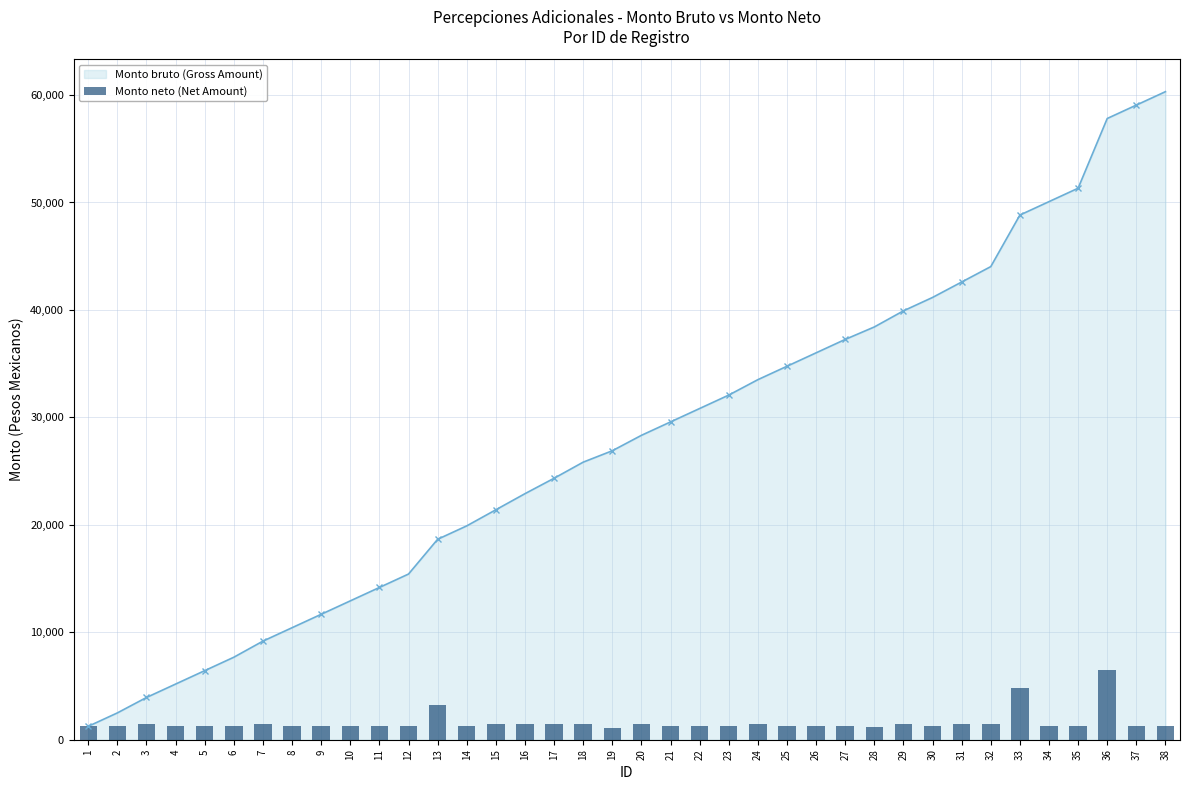

Reading left to right, extract all data points from this chart.

1248.6	1248.6	1435.1	1248.6	1248.6	1248.6	1498.4	1248.6	1248.6	1248.6	1248.6	1248.6	3234.5	1248.6	1498.4	1498.4	1435.1	1498.4	1061.3	1435.1	1248.6	1248.6	1248.6	1435.1	1248.6	1248.6	1248.6	1159.4	1498.4	1248.6	1435.1	1435.1	4798.1	1248.6	1248.6	6488.3	1248.6	1248.6